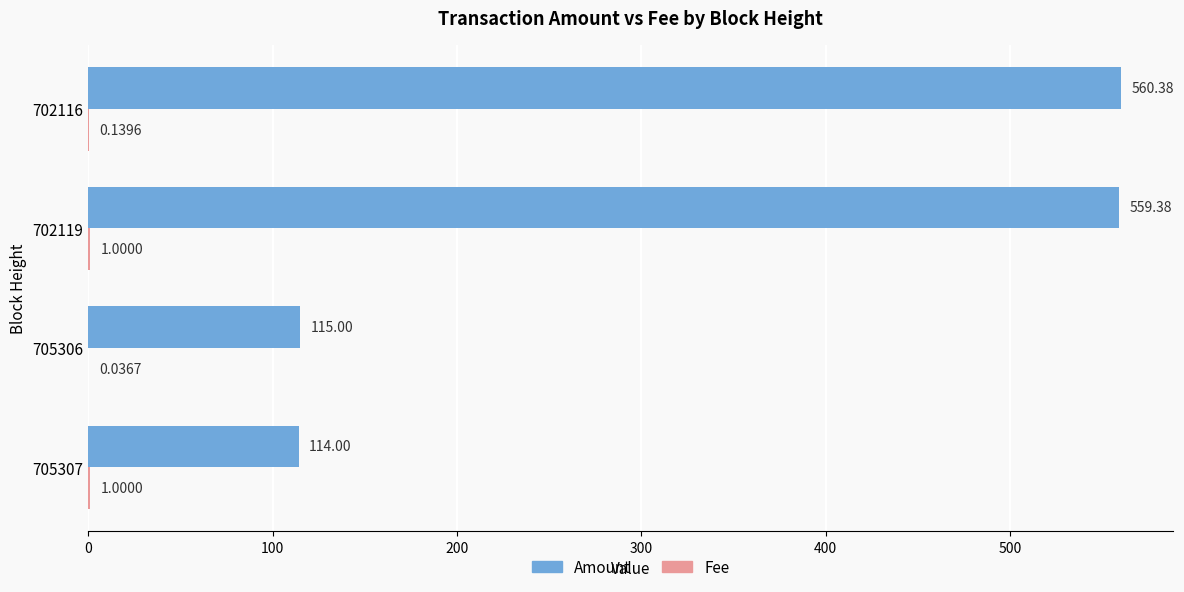

What is the sum of the Amount values at 705306 and 702119?

674.4